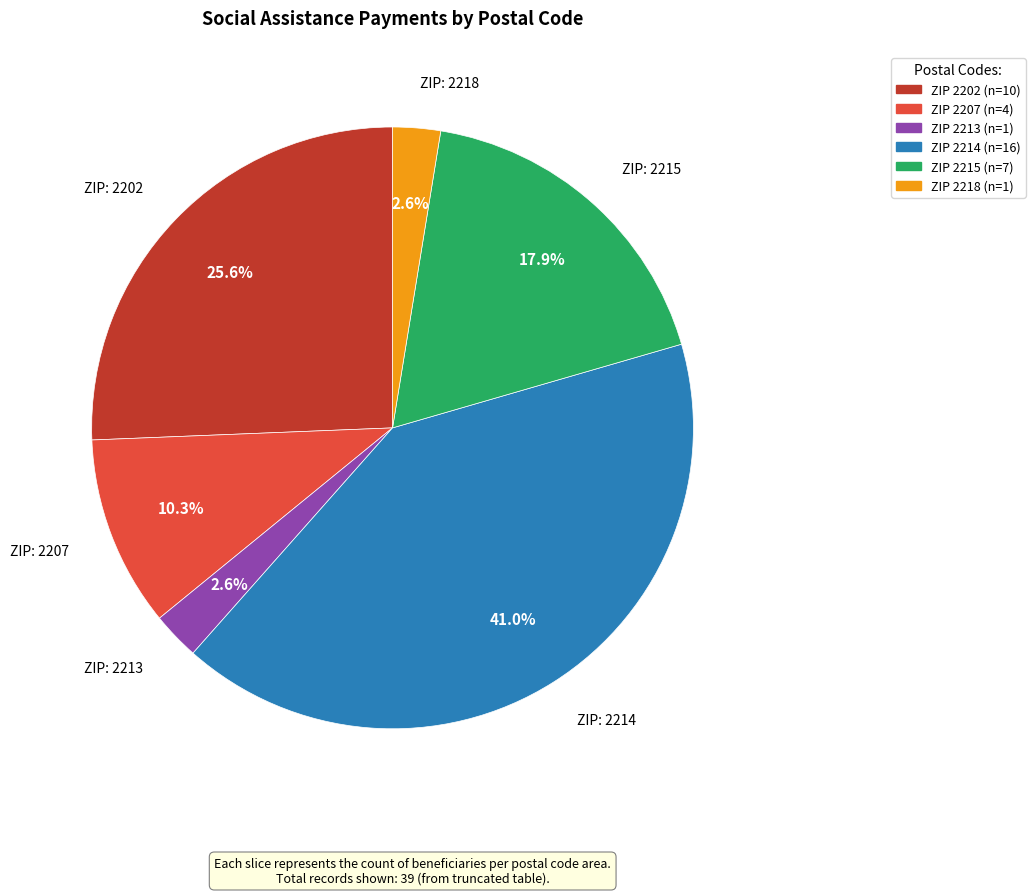

Does any single category account for the majority?

No